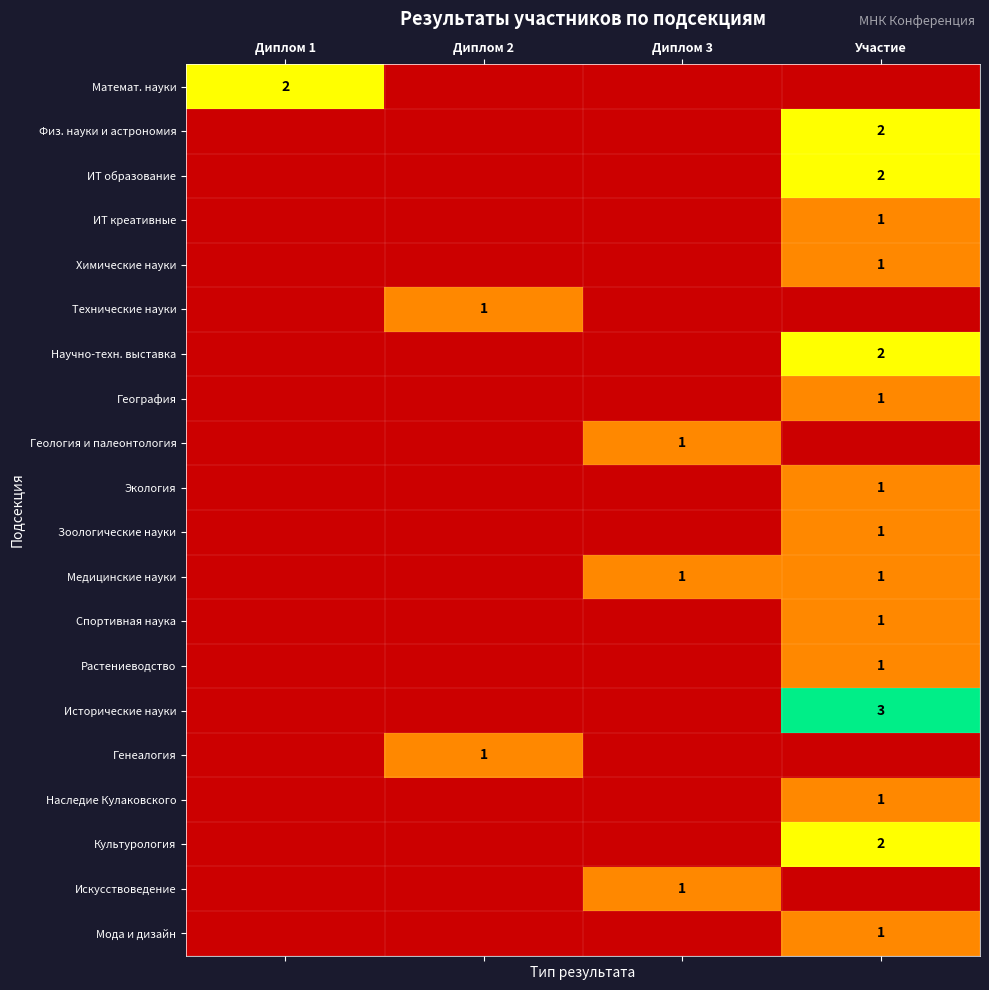

Is it true that Физ. науки и астрономия equals 2 at Участие?

True